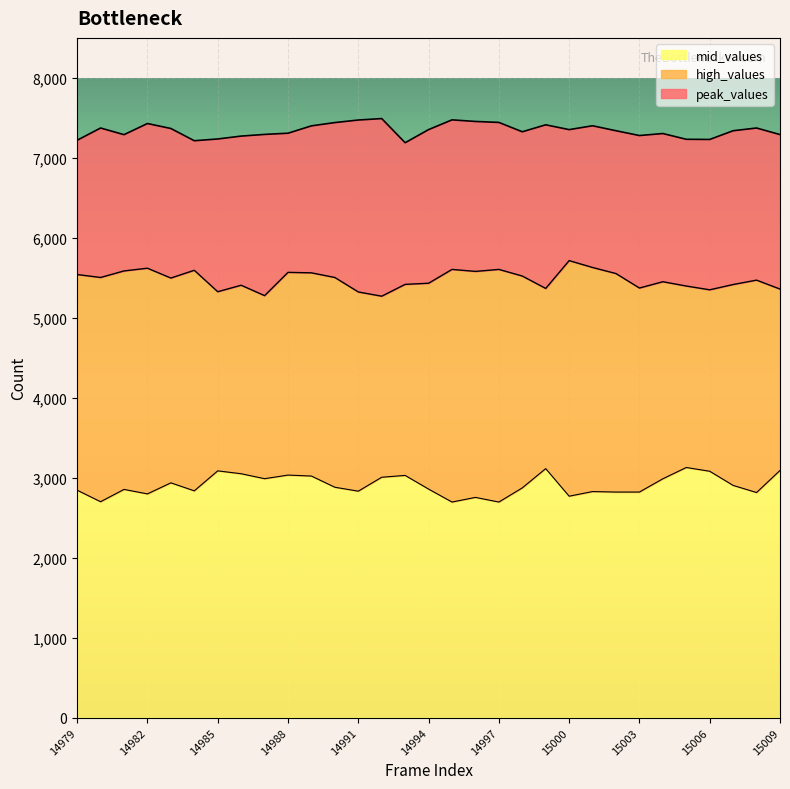

True or false: peak_values and high_values intersect in this chart.

False